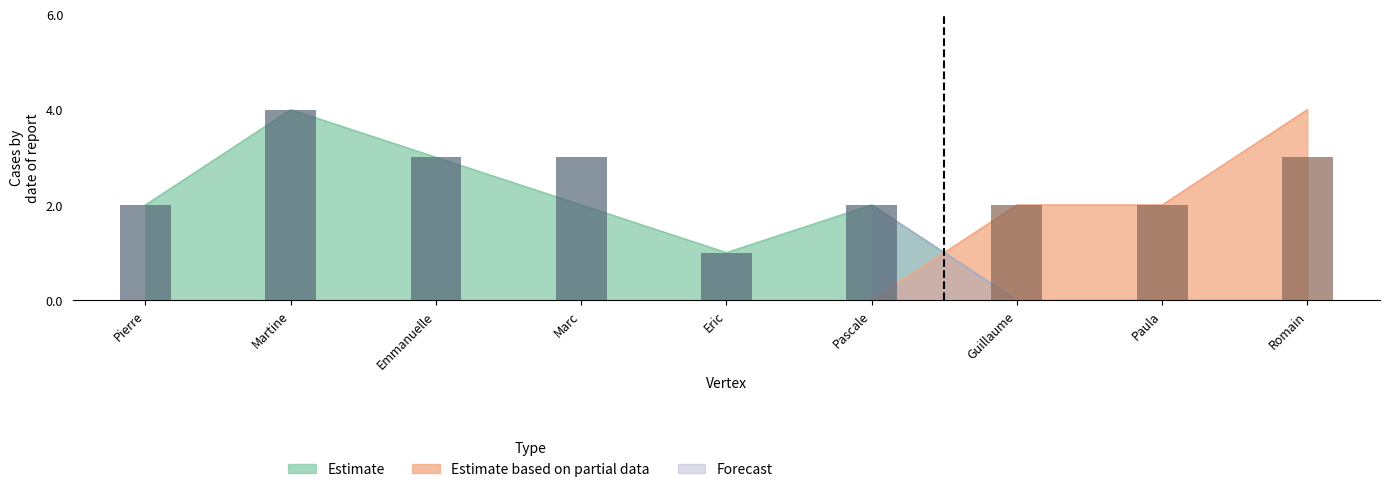

Rank the series by their maximum value, from lowest to highest.

Forecast, Estimate, Estimate based on partial data